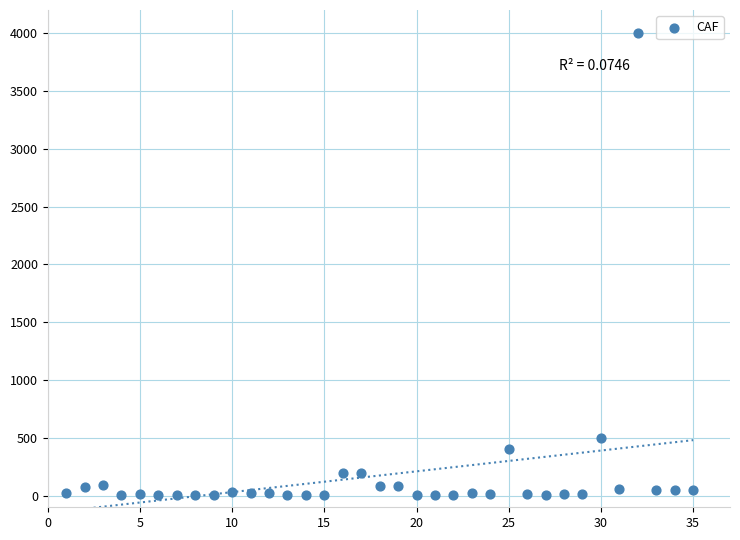

What is the range of Y values (max minus min)?

3998